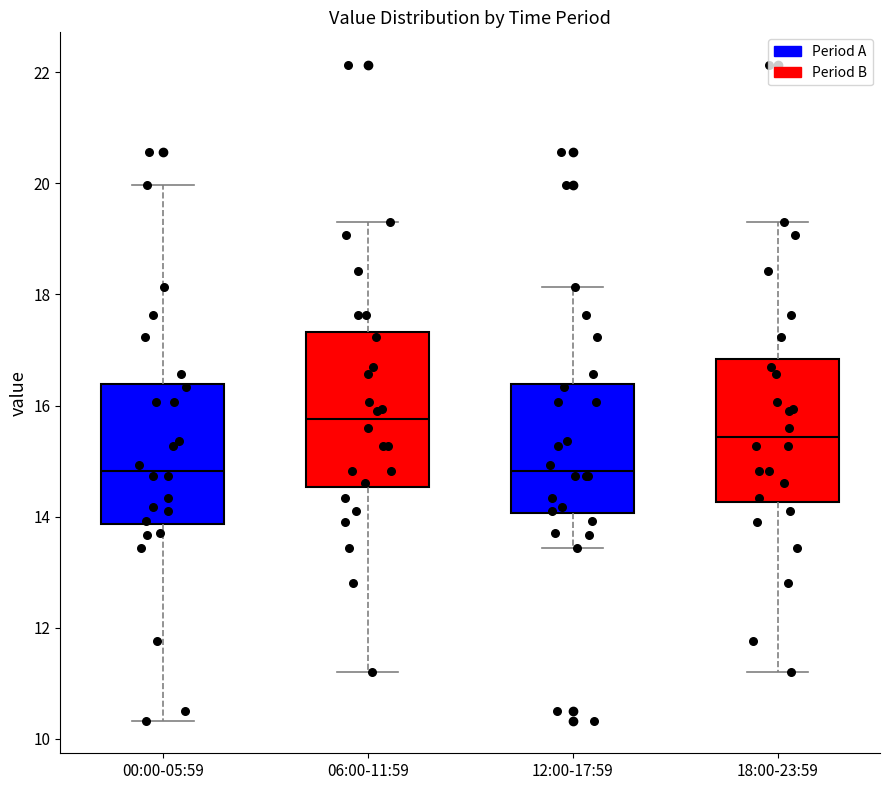

Where does the lower whisker of the box for 00:00-05:59 end on the y-axis? The values are not printed on the chart, so give them approximately, as read against the axis.

10.4